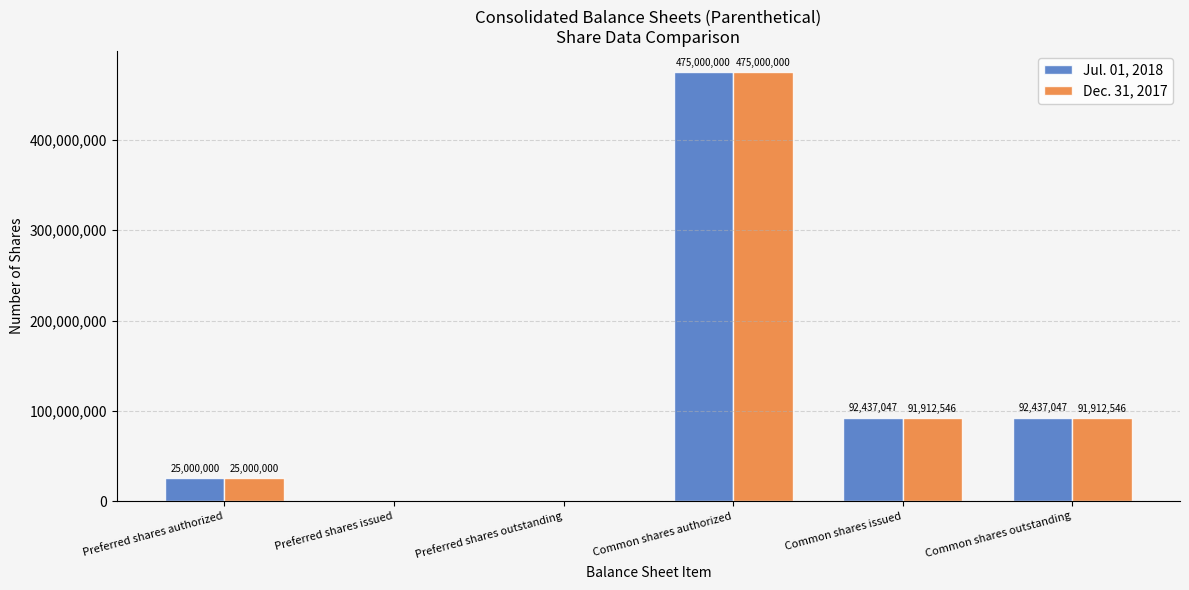

How many groups of bars are there?

6